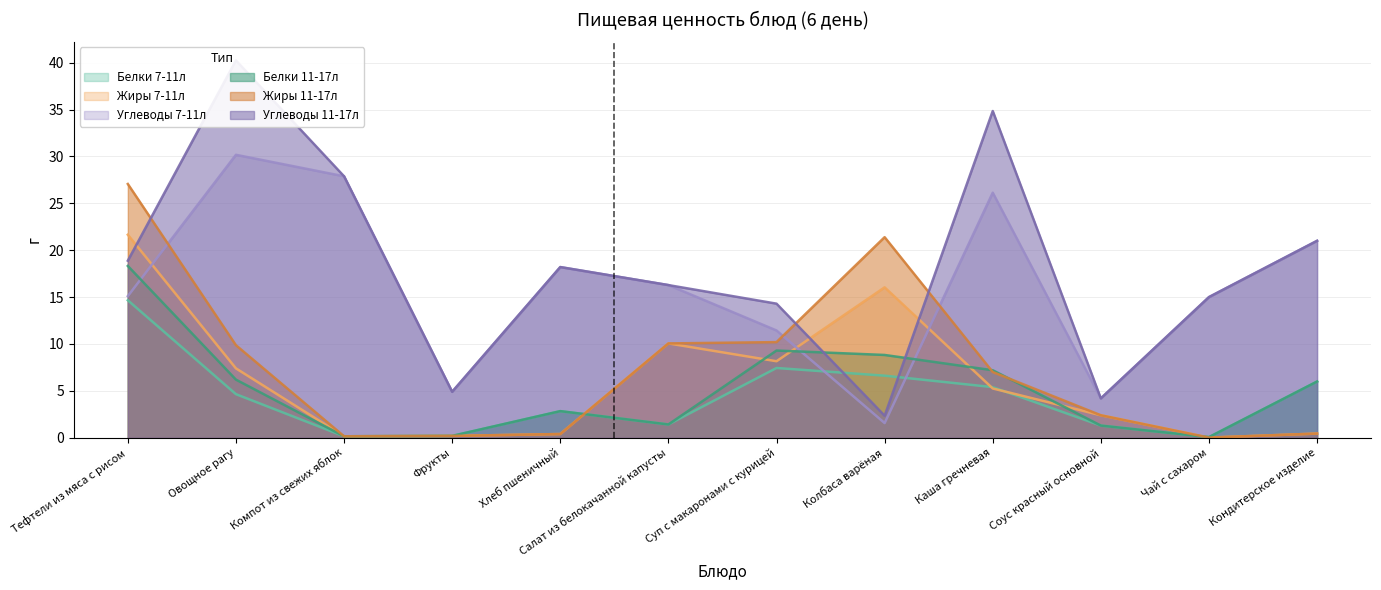

At which category is the sum across all series the highest?

Тефтели из мяса с рисом